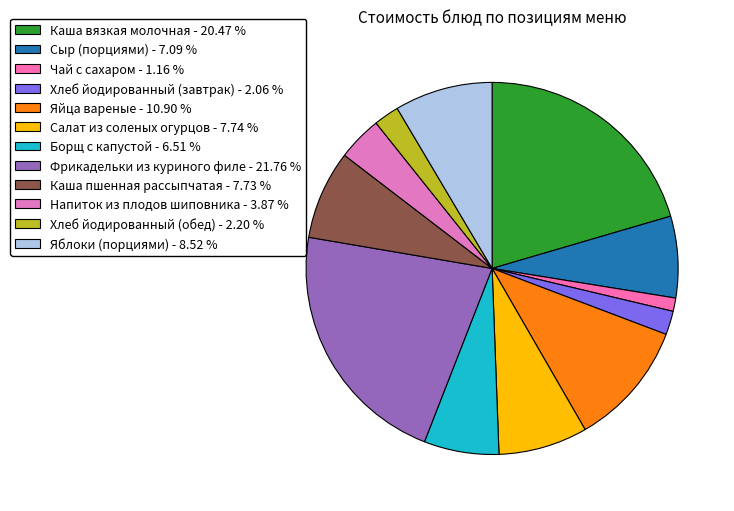

What is the smallest slice in the pie chart?

Чай с сахаром